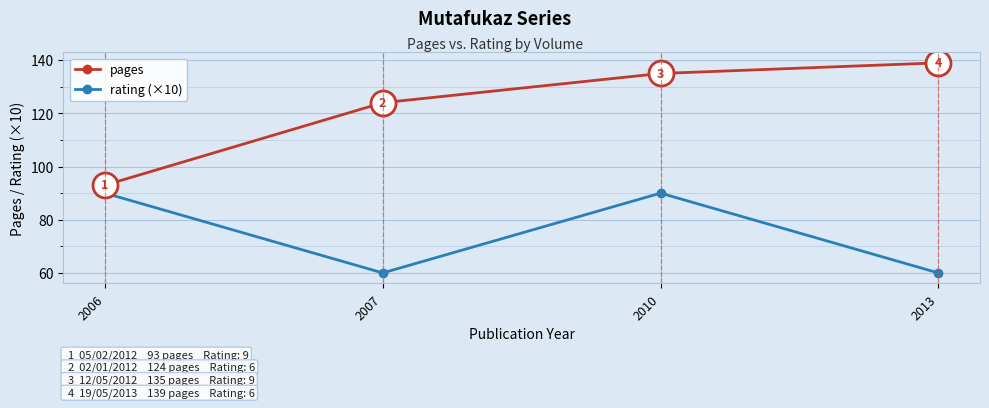

What is the total value across all series at 2013?

199